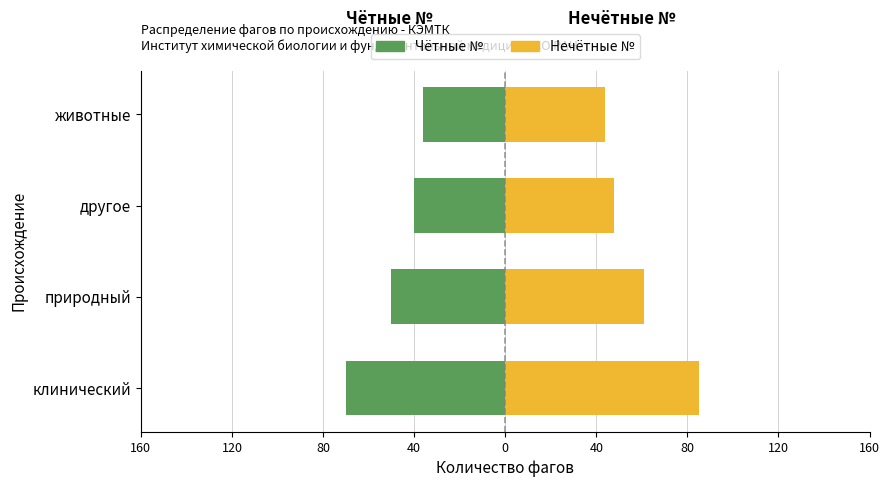

Does the chart contain stacked bars?

No